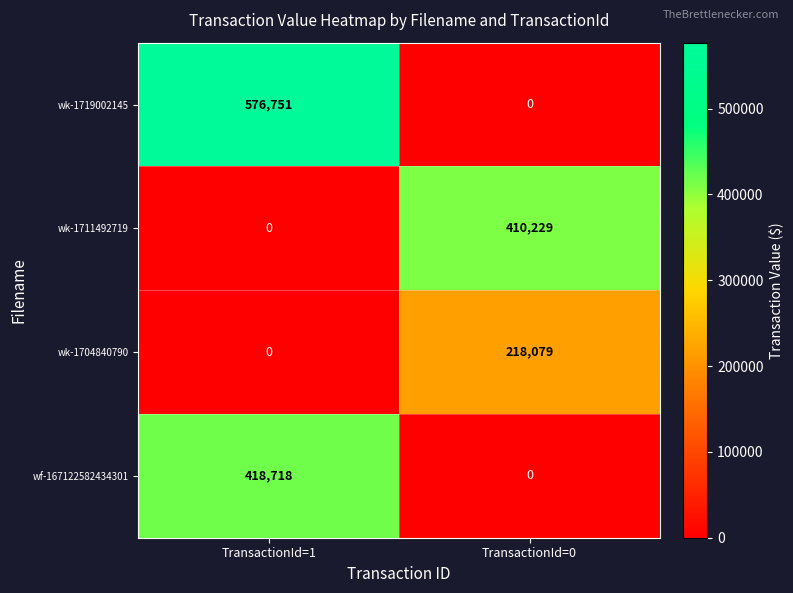

Which series has the largest total across all categories?

wk-1719002145